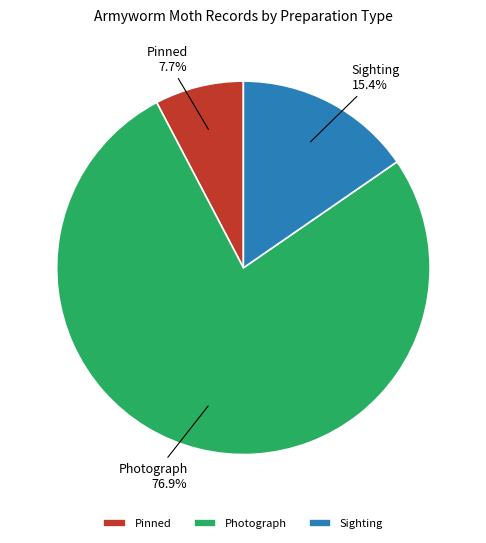

What percentage is NOT represented by Photograph?

23.1%